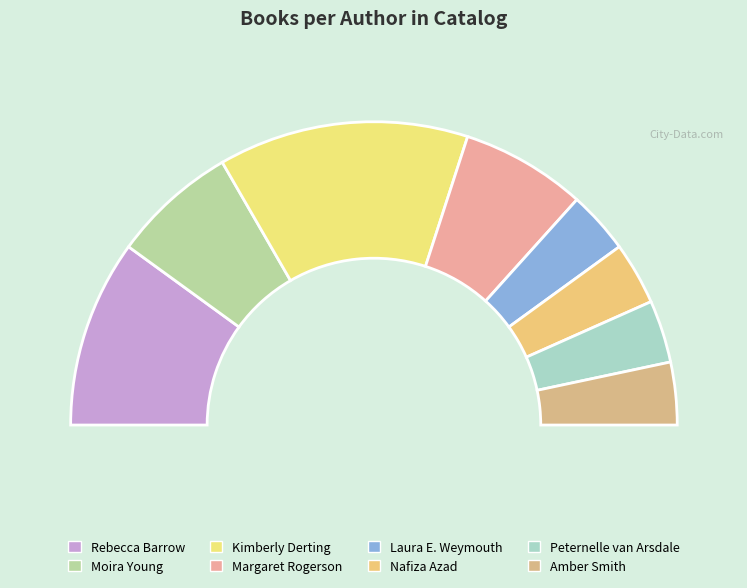

Is there a majority slice in this chart?

No